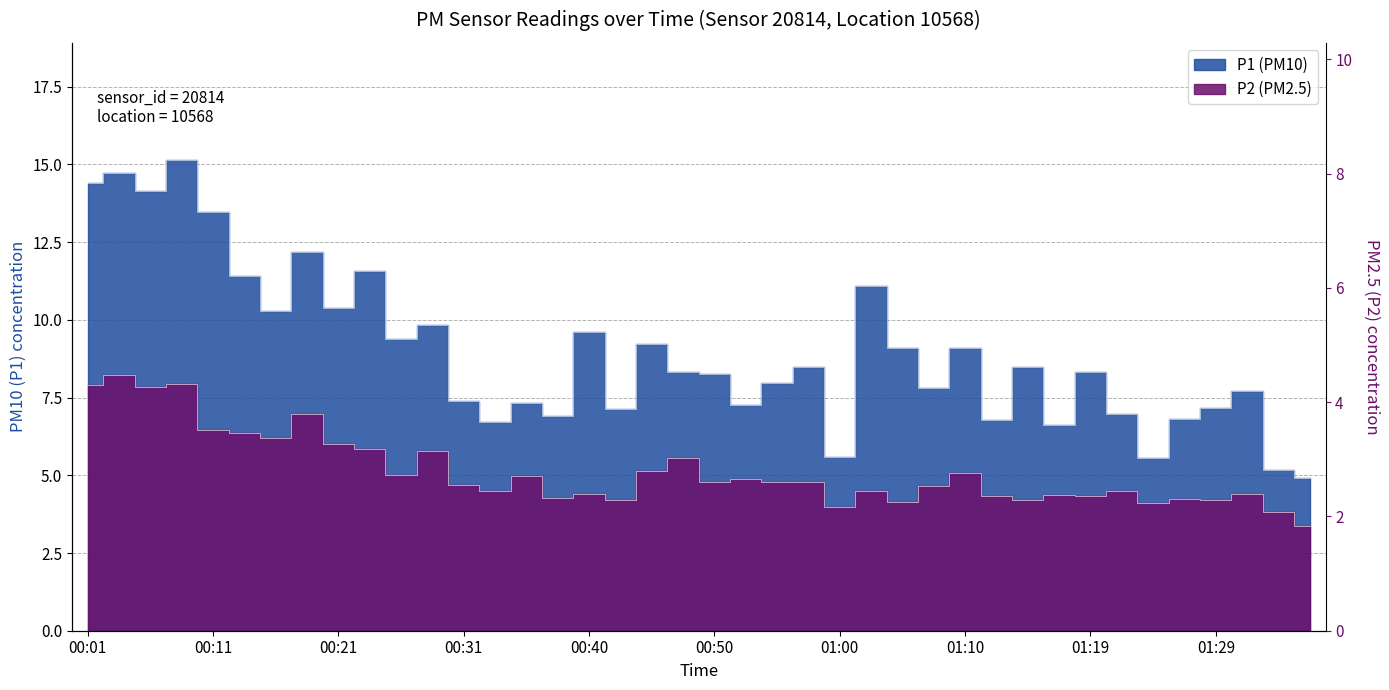

Reading left to right, what are all the values shown in this chart?

P1: 14.4	14.7	14.1	15.1	13.5	11.4	10.3	12.2	10.4	11.6	9.4	9.8	7.4	6.7	7.3	6.9	9.6	7.1	9.2	8.3	8.3	7.3	8.0	8.5	5.6	11.1	9.1	7.8	9.1	6.8	8.5	6.6	8.3	7.0	5.6	6.8	7.2	7.7	5.2	4.9
P2: 7.9	8.2	7.8	7.9	6.5	6.4	6.2	7.0	6.0	5.8	5.0	5.8	4.7	4.5	5.0	4.3	4.4	4.2	5.1	5.6	4.8	4.9	4.8	4.8	4.0	4.5	4.1	4.7	5.1	4.3	4.2	4.4	4.3	4.5	4.1	4.2	4.2	4.4	3.8	3.4